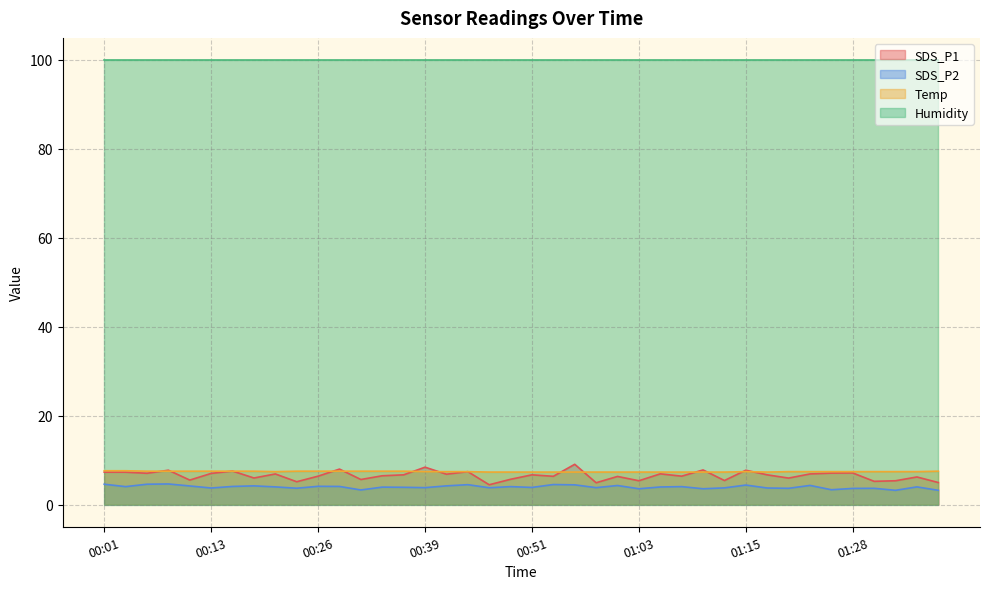

At which category does SDS_P1 reach its first local peak?

00:08